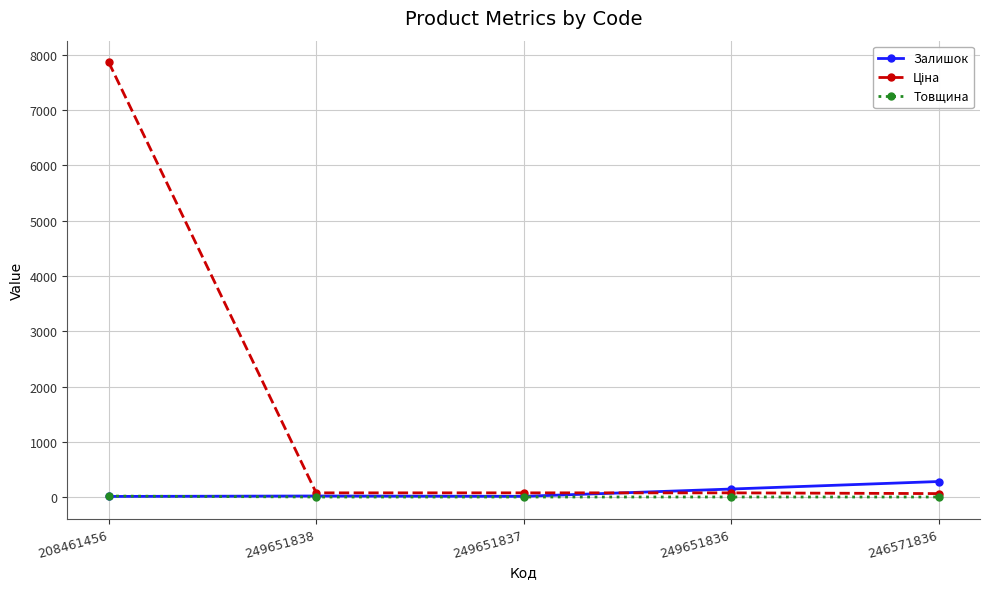

What is the total value across all series at 249651836?

222.0